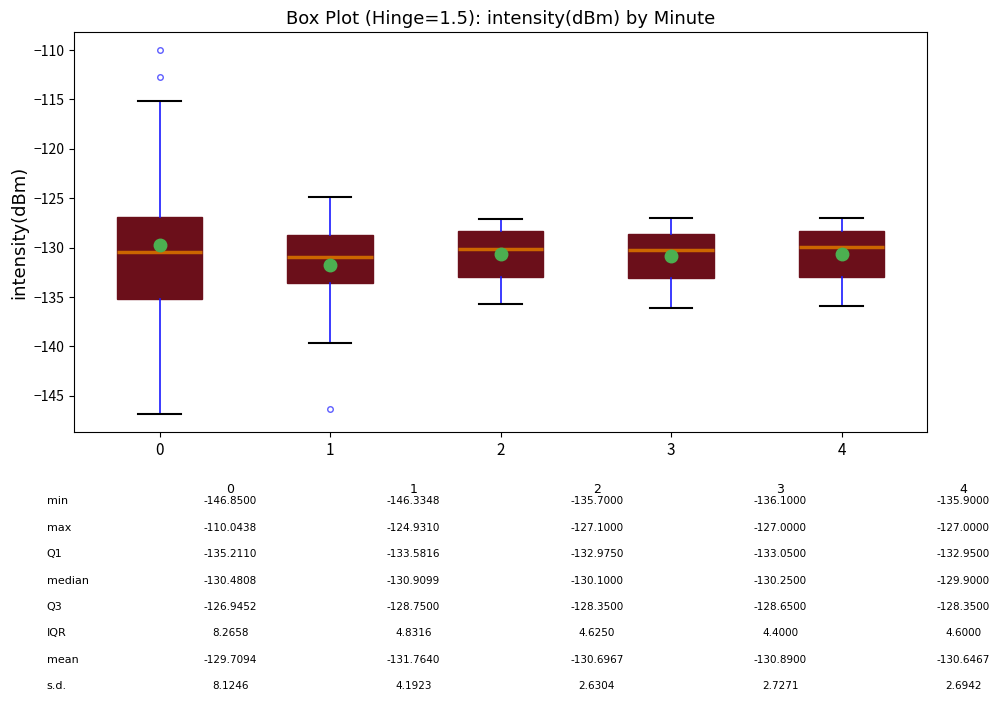

Reading left to right, transcribe this box plot: for each box, give where its median line is, the range the box spans, and where its two whiskers end, as read against the y-axis. The values are not printed on the chart, so give them approximately, as read against the axis.

0: median -130.5, box -135.0 to -127.0, whiskers -147.0 to -115.0
1: median -131.0, box -133.5 to -128.5, whiskers -139.5 to -125.0
2: median -130.0, box -133.0 to -128.5, whiskers -135.5 to -127.0
3: median -130.0, box -133.0 to -128.5, whiskers -136.0 to -127.0
4: median -130.0, box -133.0 to -128.5, whiskers -136.0 to -127.0